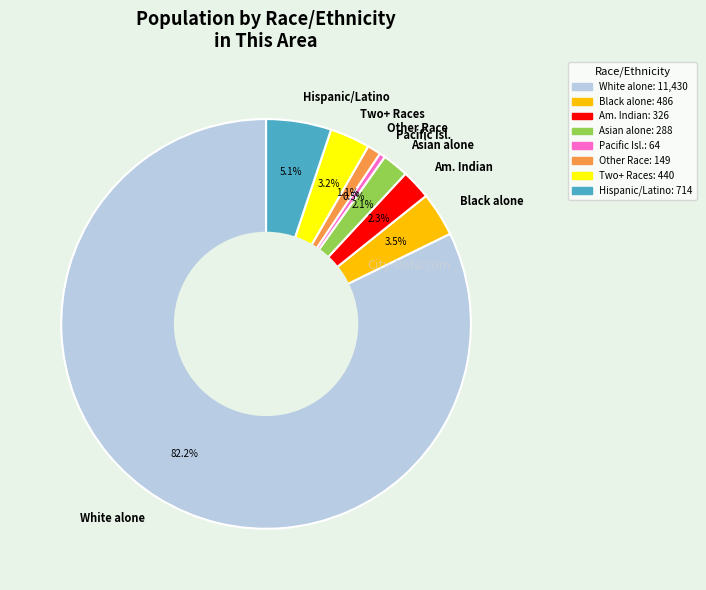

How much of the chart is everything except White alone?

17.8%